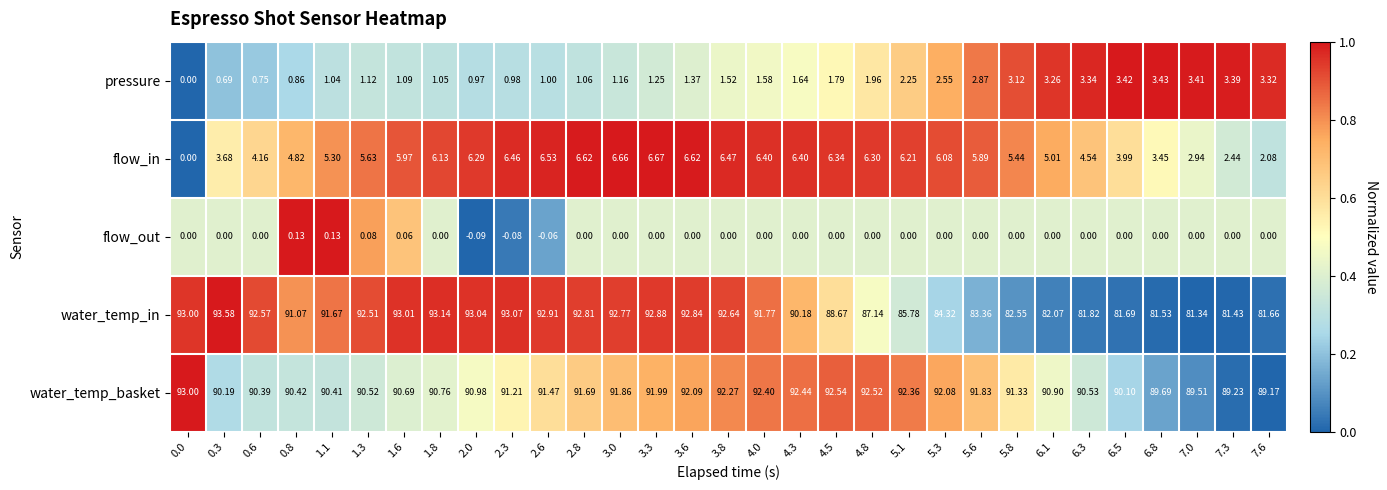

How many values in the flow_in series exceed 5?

21